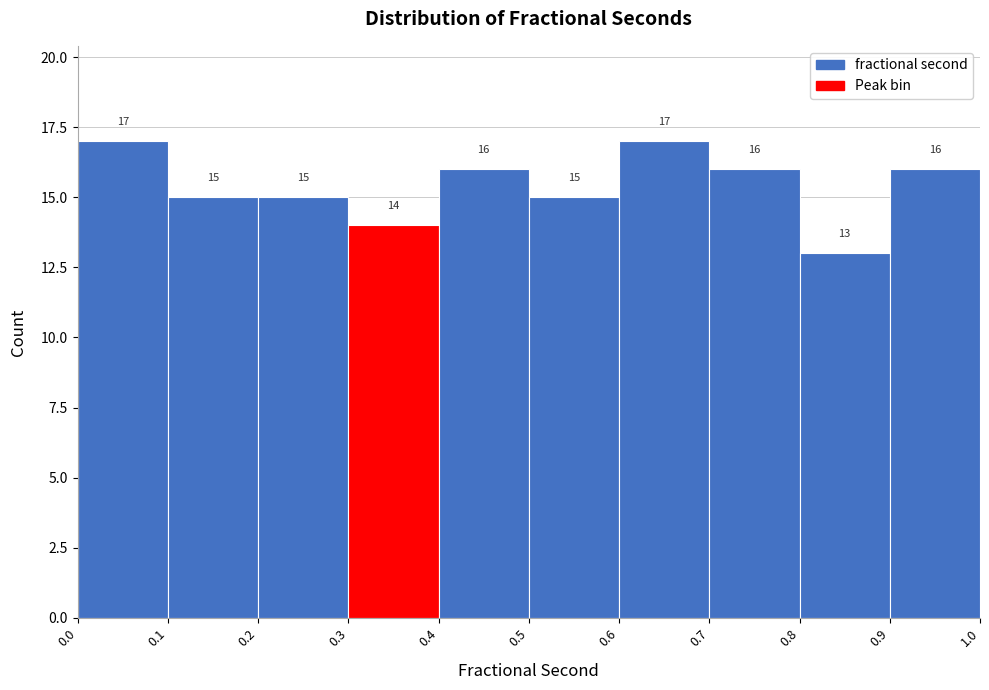

Reading left to right, list every bar in this chart as the range it spans on the x-axis followed by its height.

0.0 to 0.1: 17
0.1 to 0.2: 15
0.2 to 0.3: 15
0.3 to 0.4: 14
0.4 to 0.5: 16
0.5 to 0.6: 15
0.6 to 0.7: 17
0.7 to 0.8: 16
0.8 to 0.9: 13
0.9 to 1.0: 16